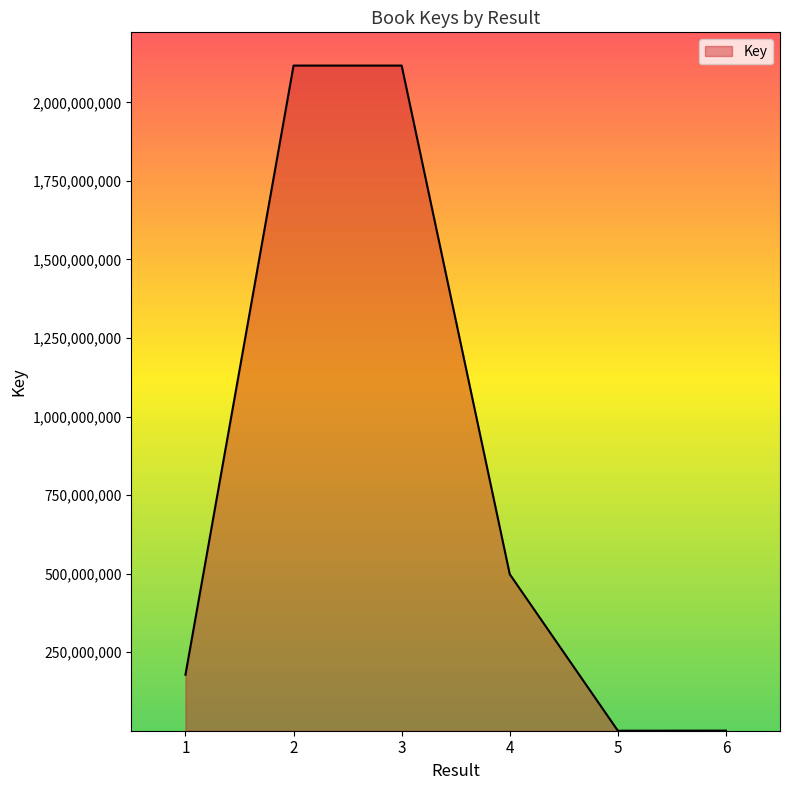

Between 4 and 2, which is larger?

2